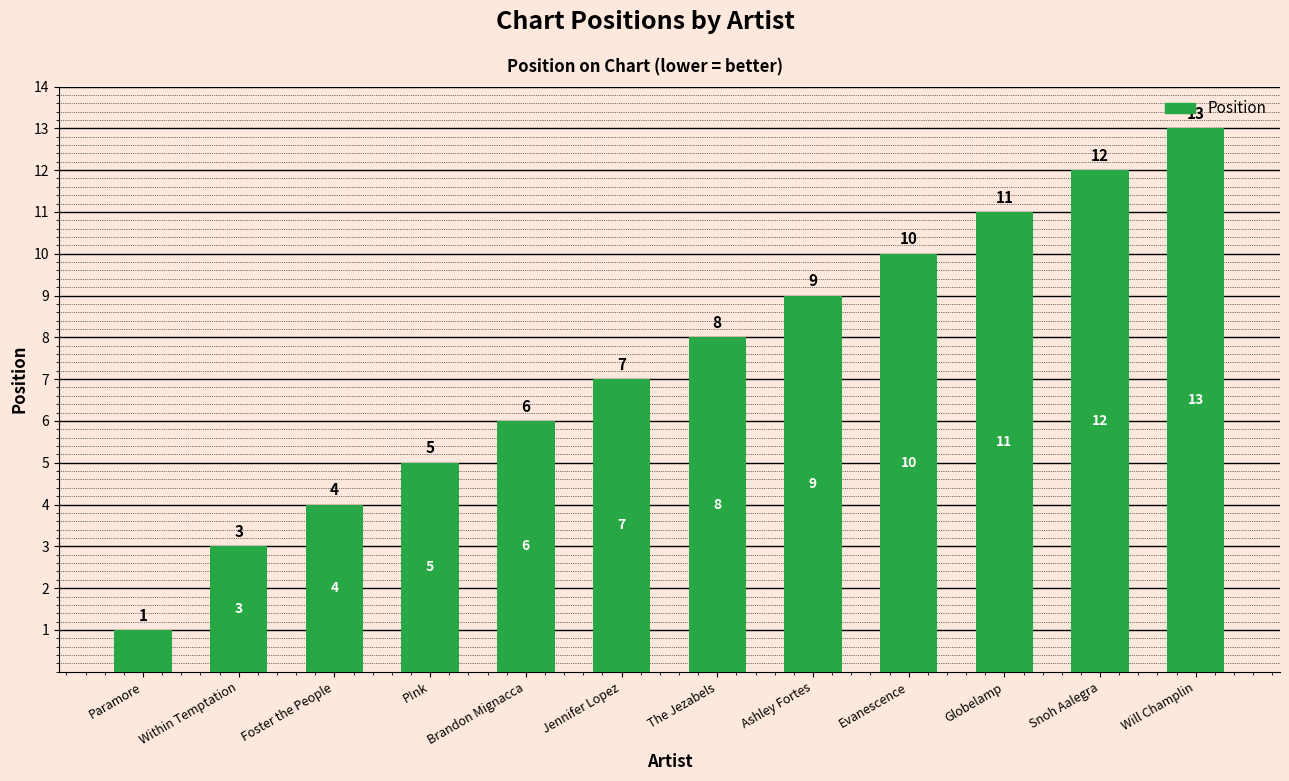

What is the difference between the maximum and minimum values?

12